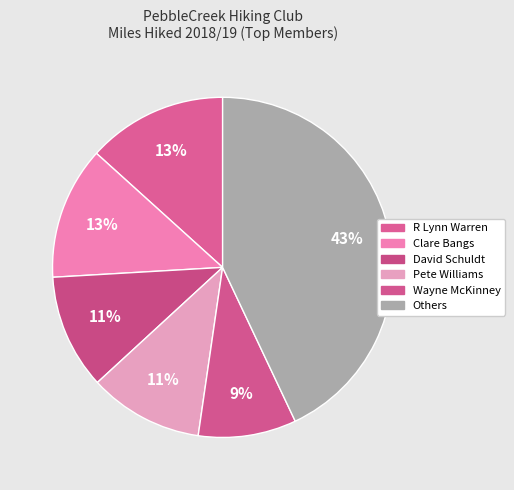

How many segments does this pie chart have?

6